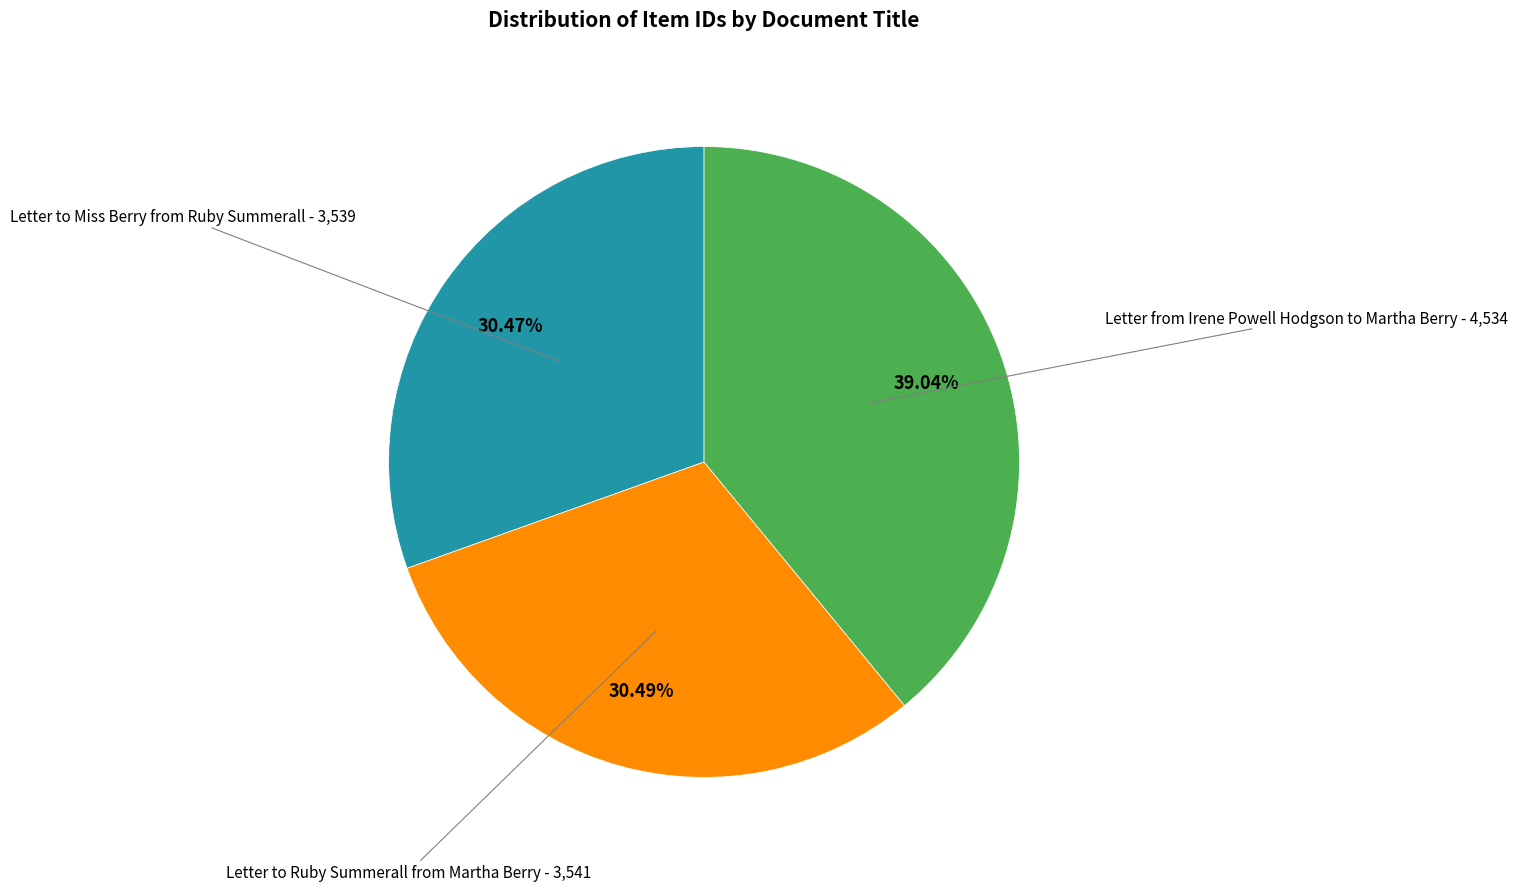

Does any single category account for the majority?

No